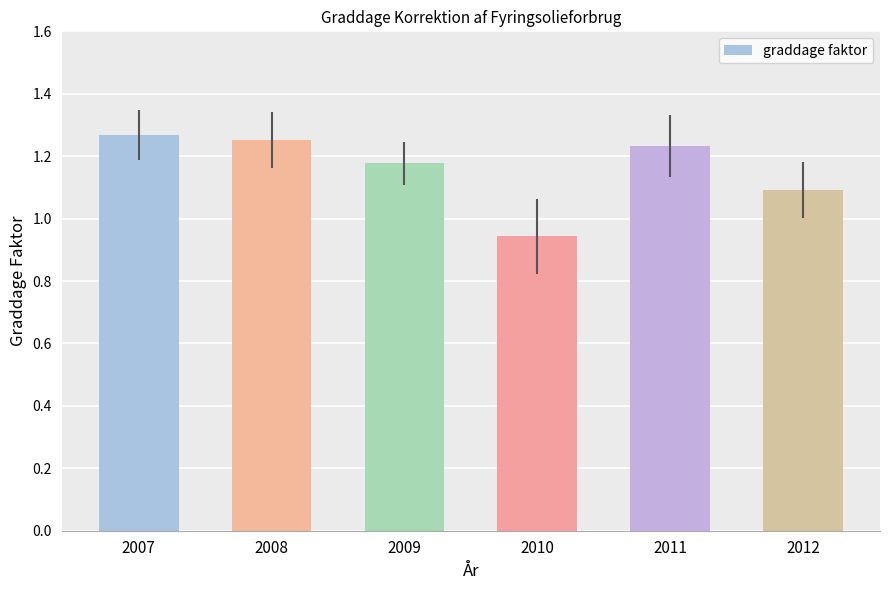

List the labels in order of value, largest first.

2007, 2008, 2011, 2009, 2012, 2010